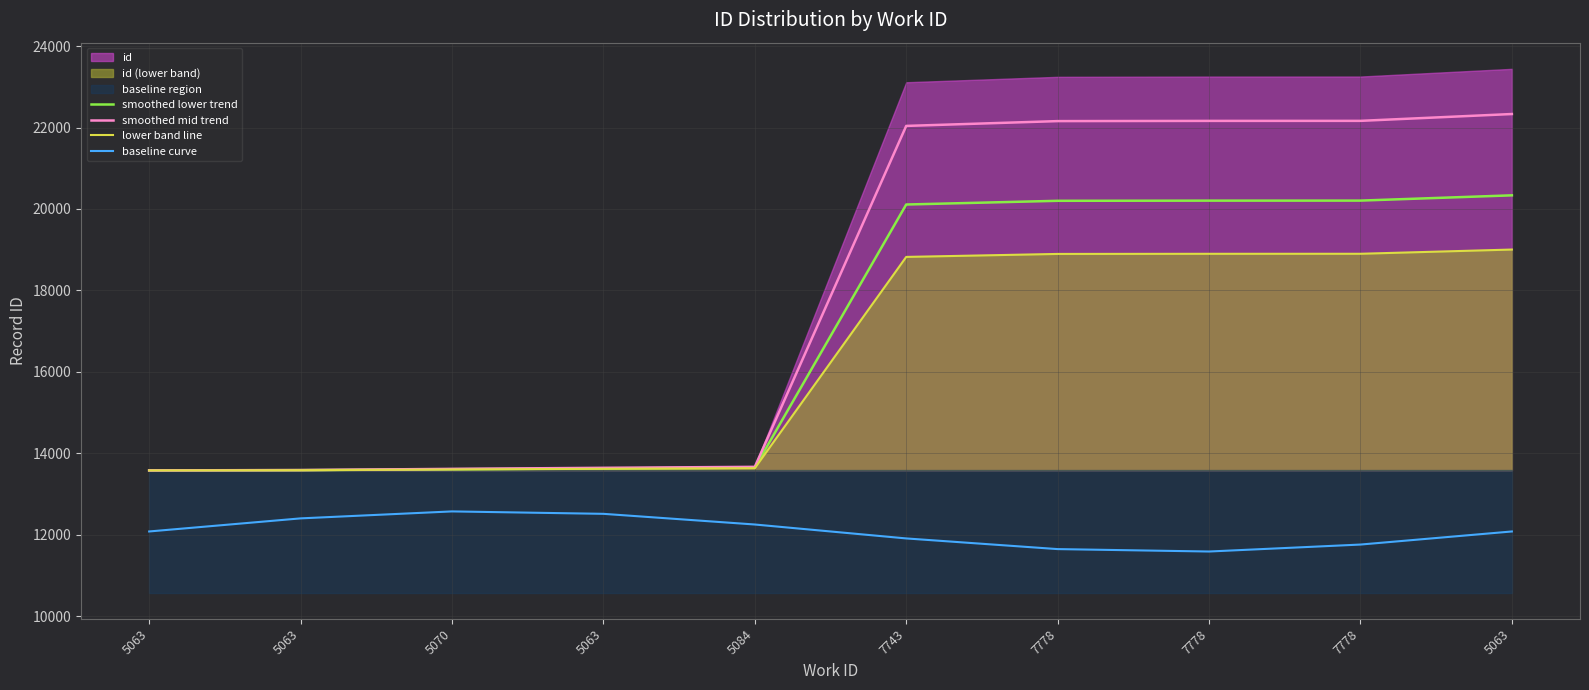

What is the total value across all series at 5063?

52820.0